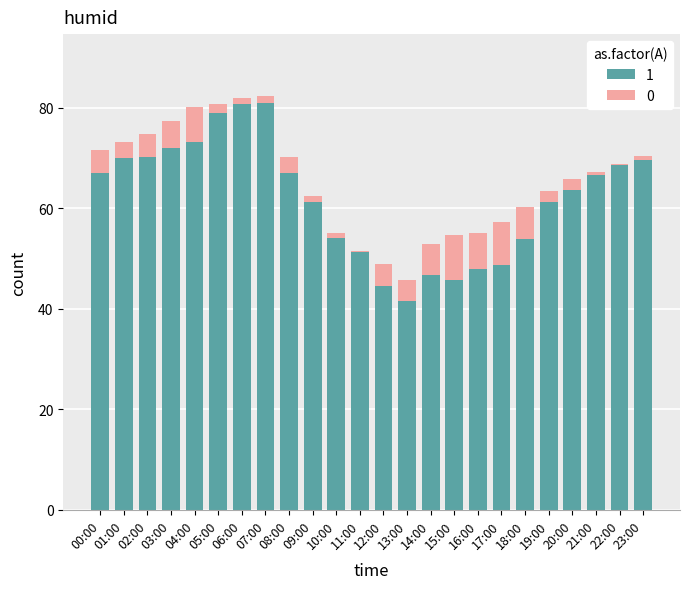

Does the chart contain stacked bars?

Yes